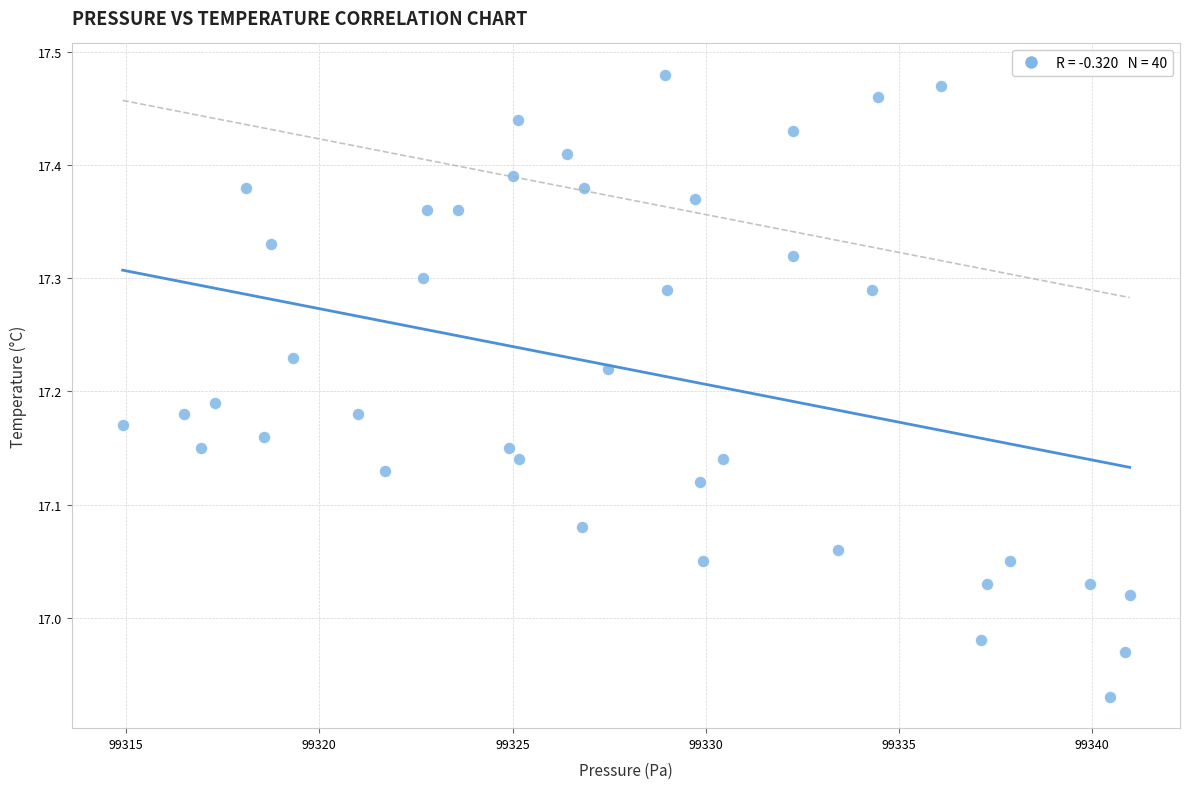

What is the range of X values (max minus min)?

26.1